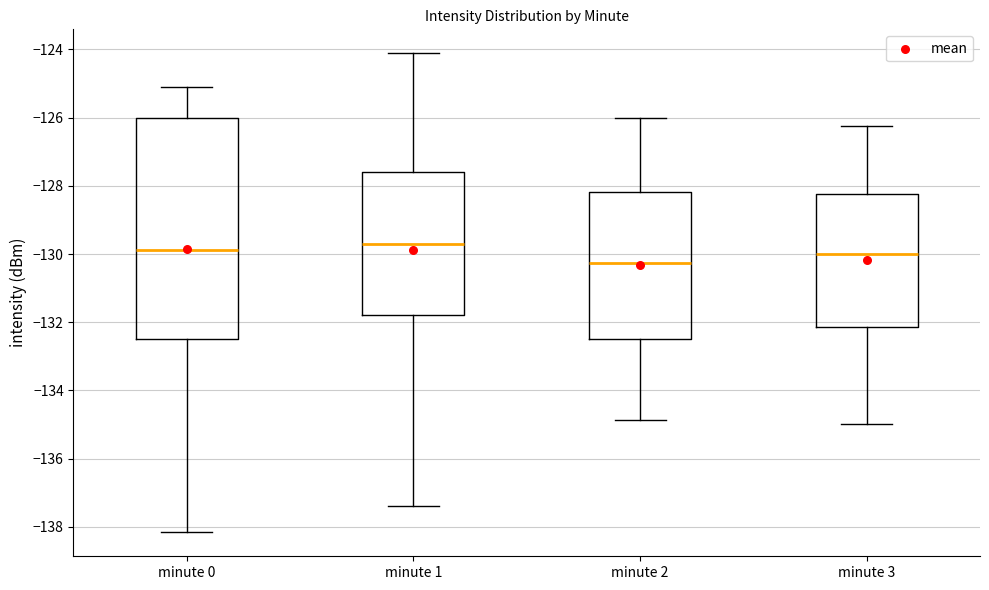

Reading left to right, transcribe this box plot: for each box, give where its median line is, the range the box spans, and where its two whiskers end, as read against the y-axis. The values are not printed on the chart, so give them approximately, as read against the axis.

minute 0: median -129.8, box -132.6 to -126.0, whiskers -138.2 to -125.2
minute 1: median -129.8, box -131.8 to -127.6, whiskers -137.4 to -124.2
minute 2: median -130.2, box -132.4 to -128.2, whiskers -134.8 to -126.0
minute 3: median -130.0, box -132.2 to -128.2, whiskers -135.0 to -126.2